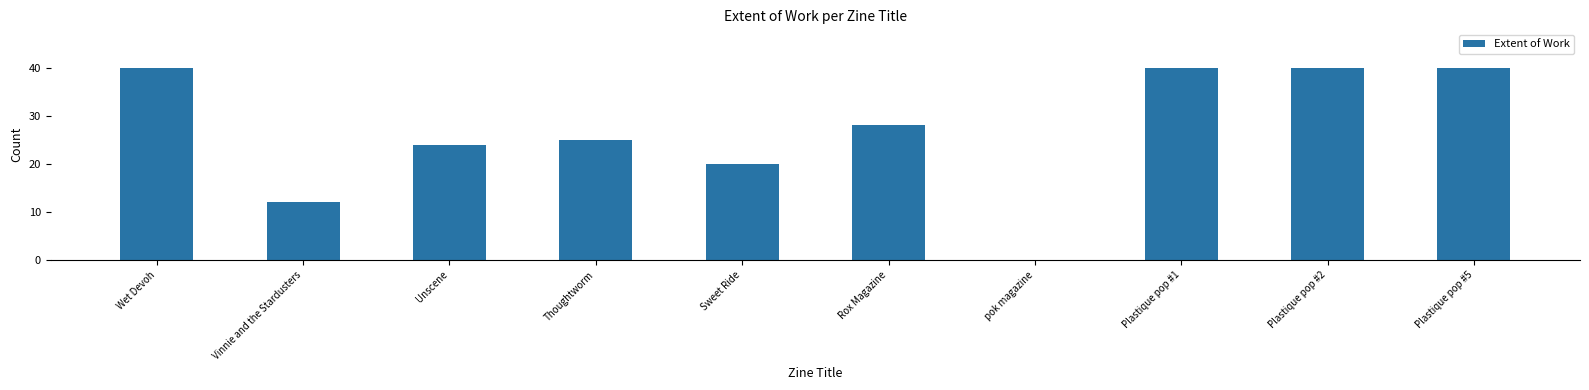

What is the difference between the values at Plastique pop #1 and Rox Magazine?

12